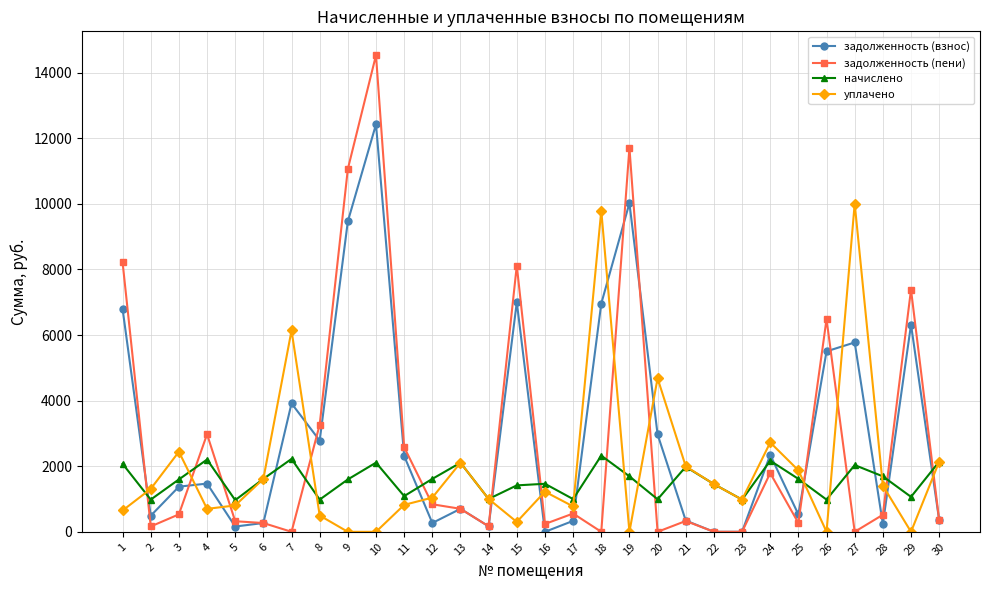

Rank the series at 8 from lowest to highest value.

уплачено, начислено, задолженность (взнос), задолженность (пени)